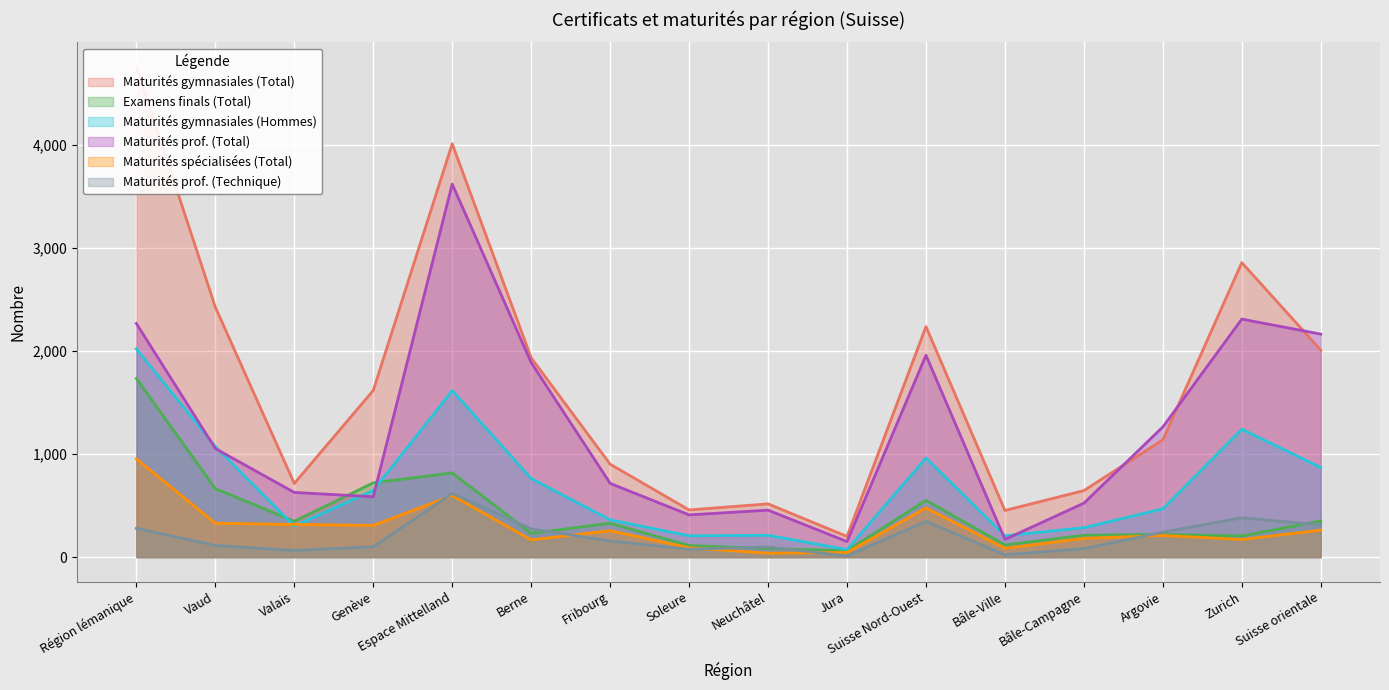

The Maturités prof. (Total) series shows 3622 at Espace Mittelland. True or false?

True